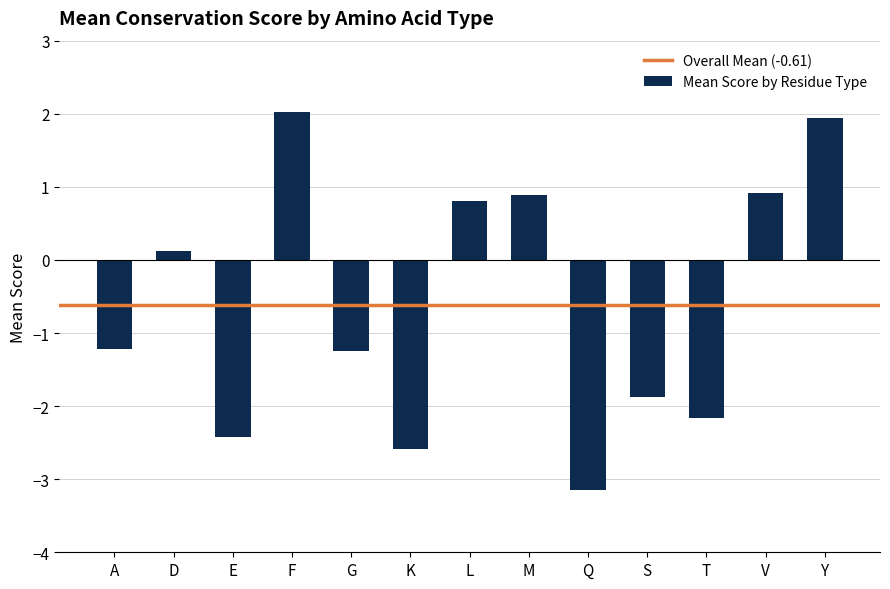

True or false: the data shows -1.4 at E.

False